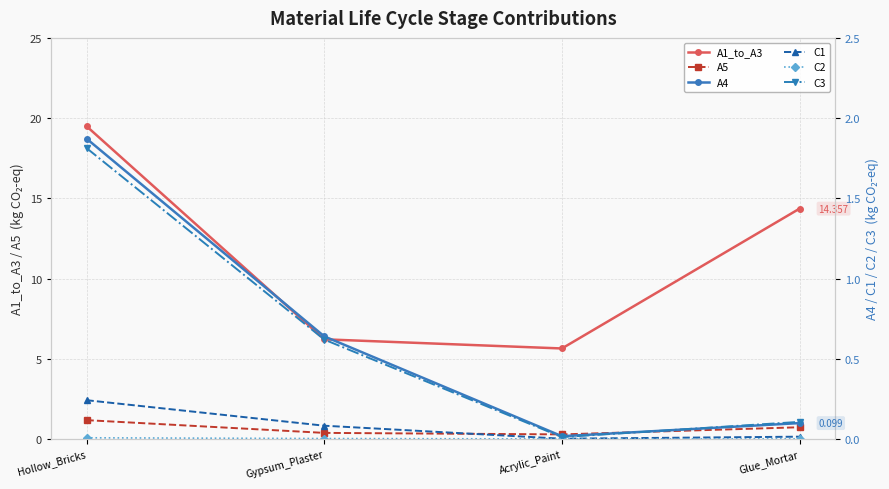

What is the difference between the highest and lowest values at Hollow_Bricks?

19.5